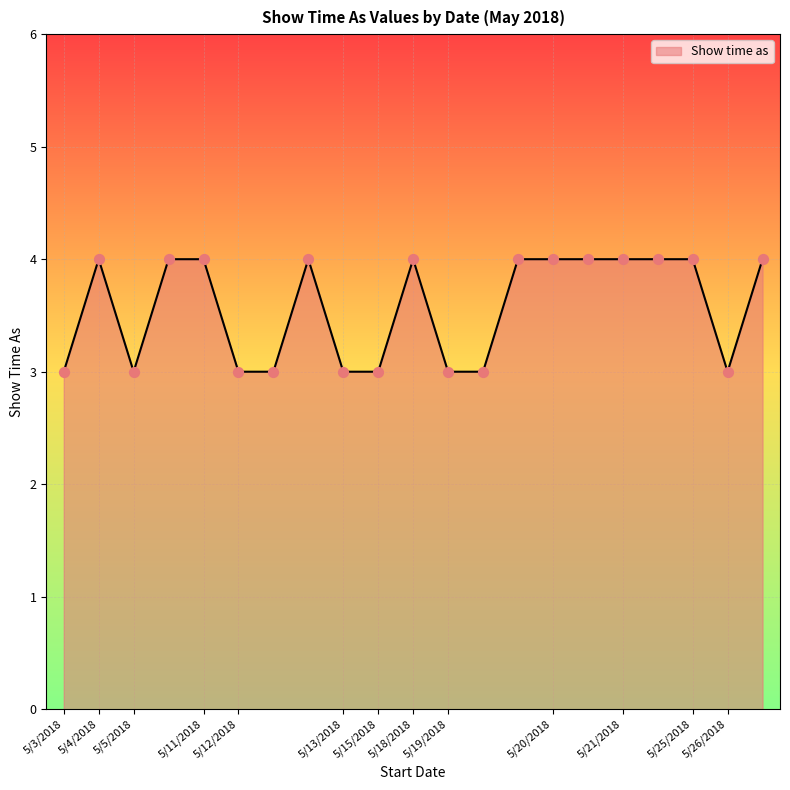

What is the maximum value shown in the chart?

4